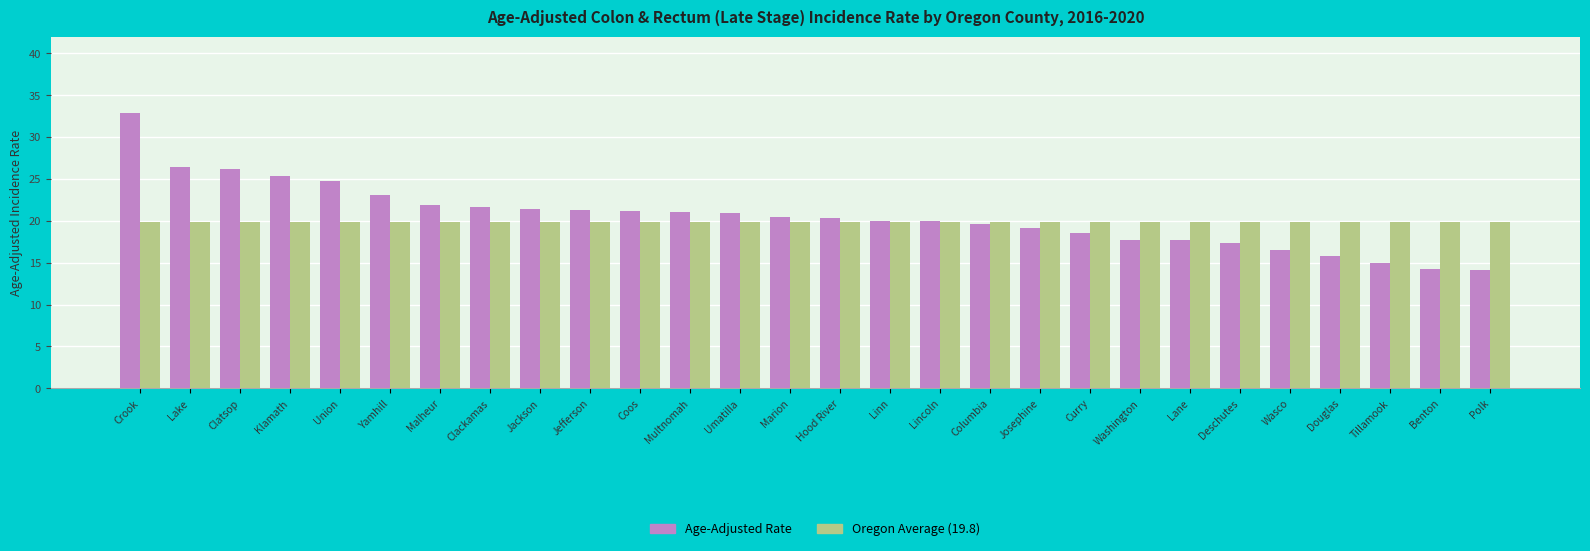

Which series has the widest spread of values?

Age-Adjusted Rate